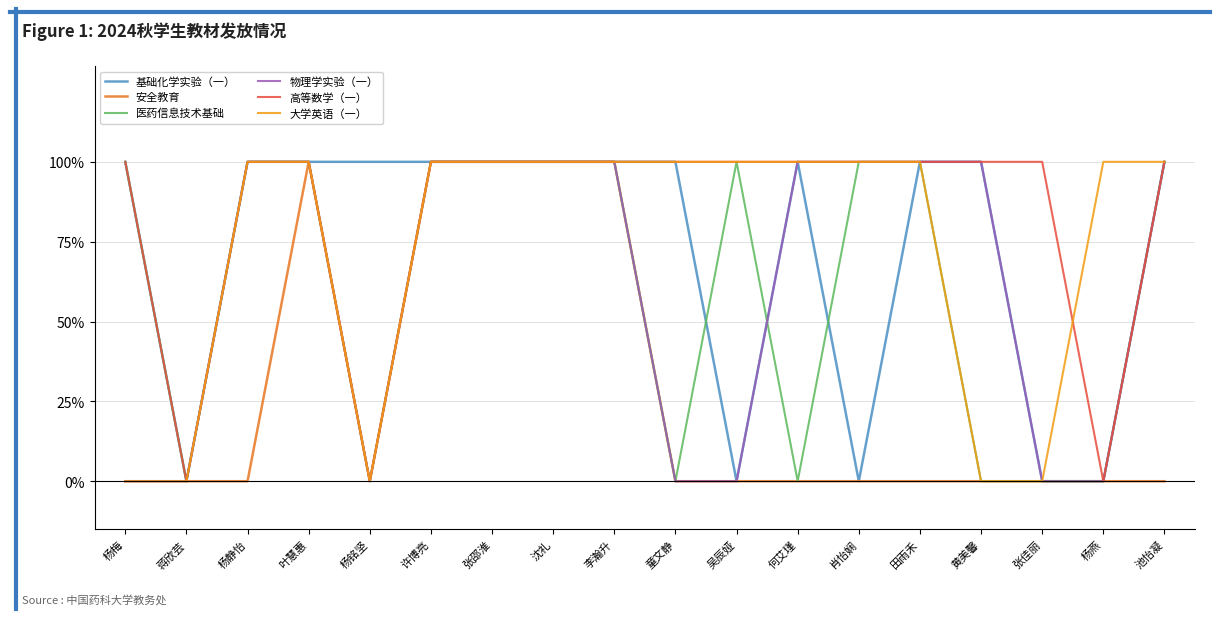

What is the difference between the second highest and minimum values in the 安全教育 series?

1